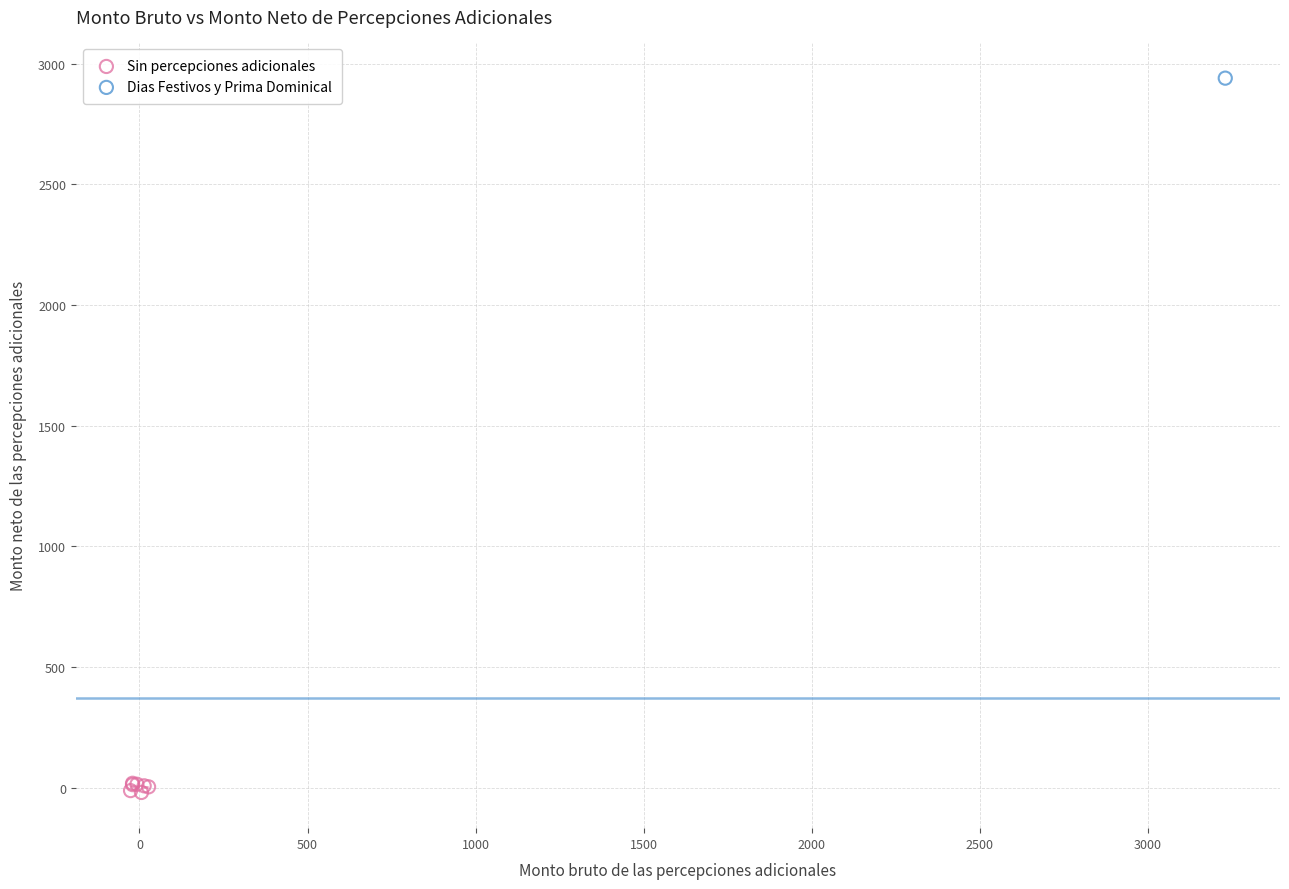

What are all the series names shown in the legend?

Sin percepciones adicionales, Dias Festivos y Prima Dominical